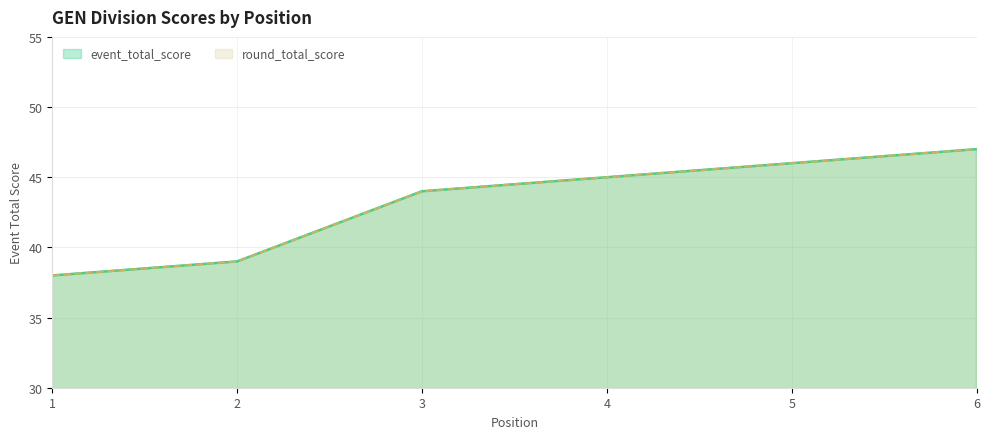

What is the sum of the round_total_score values at 6 and 3?

91